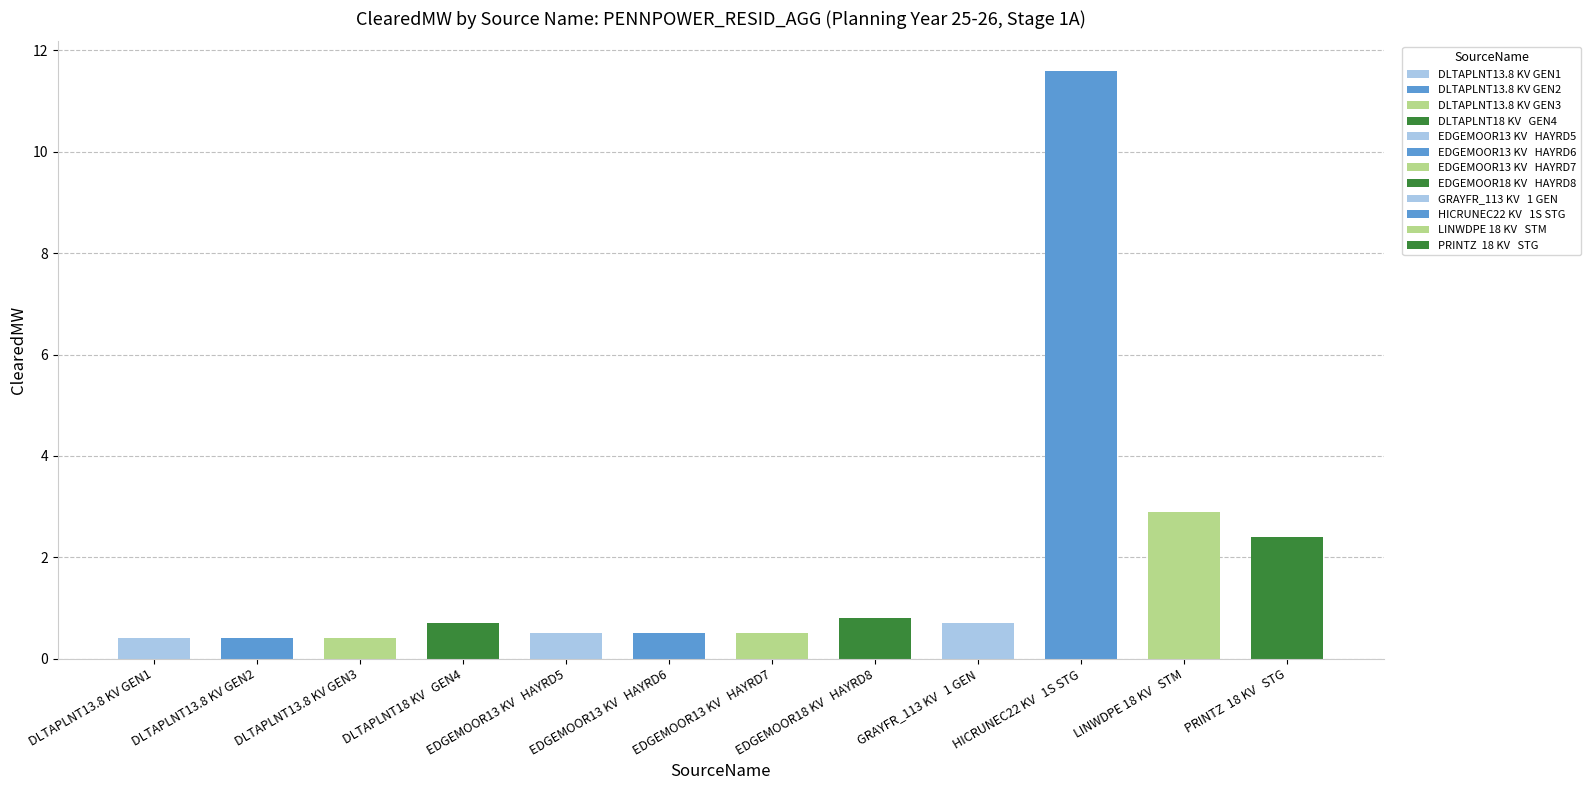

What is the greatest value displayed?

11.6